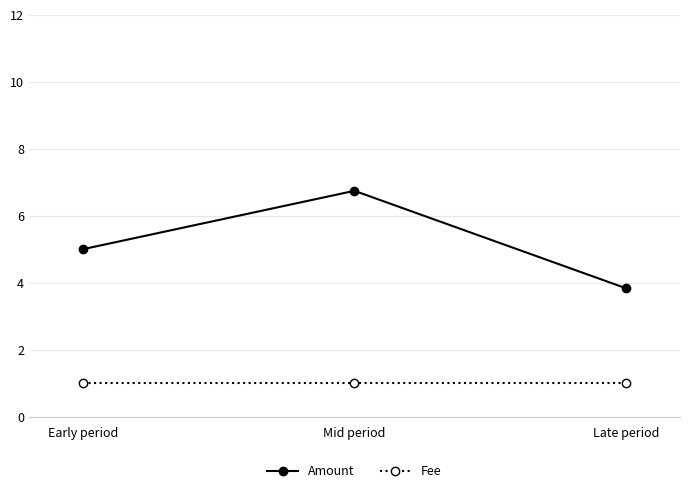

Reading left to right, extract all data points from this chart.

Amount: Early period=5.0	Mid period=6.7	Late period=3.8
Fee: Early period=1.0	Mid period=1.0	Late period=1.0